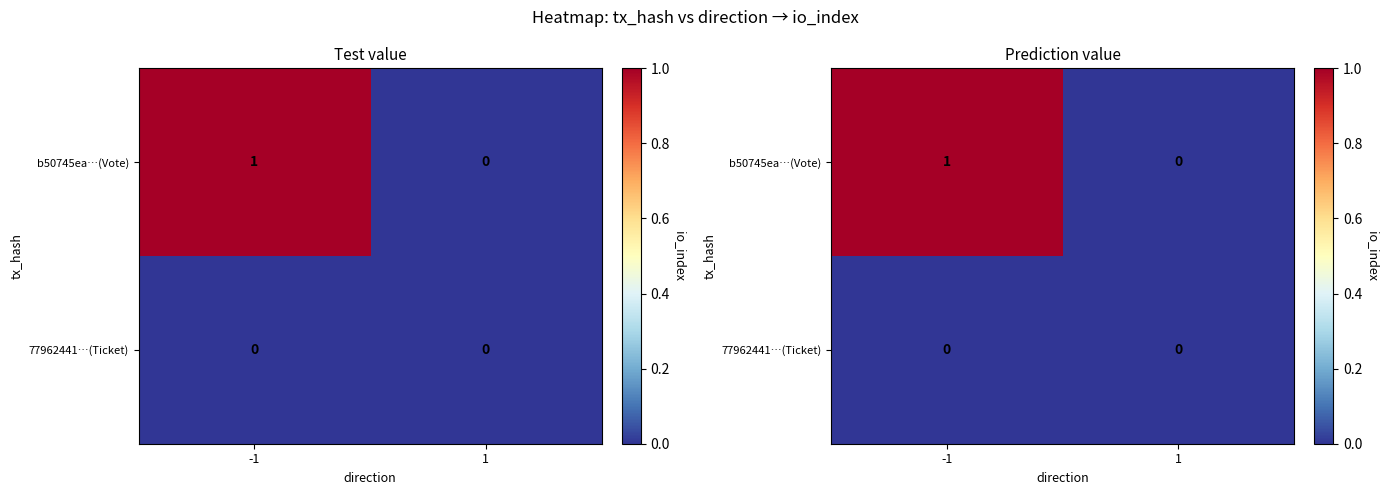

True or false: 77962441…(Ticket) has a value of 0 at 1.

True